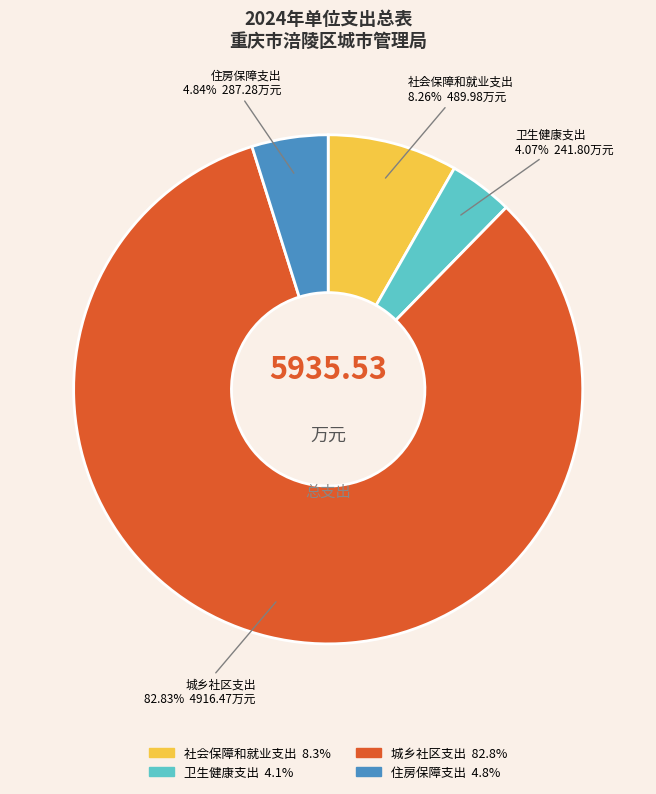

The 社会保障和就业支出 slice represents 8% of the pie. True or false?

True